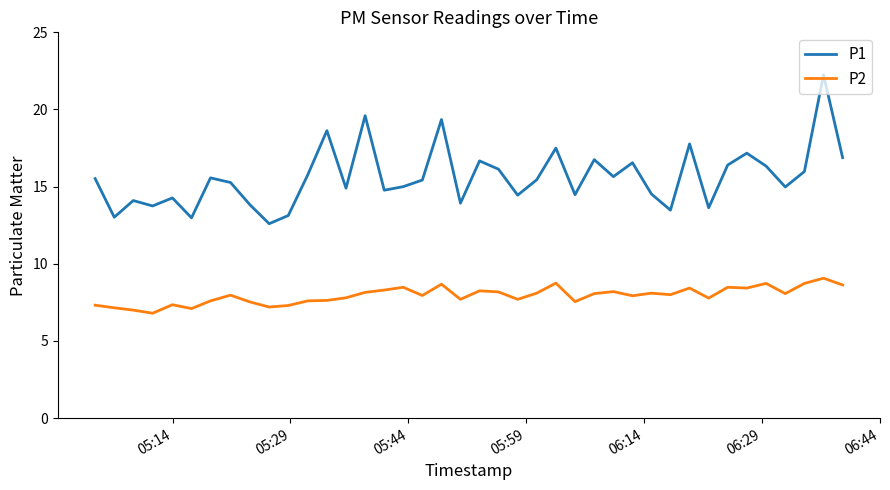

In P1, how many points are lower than both neighbors (excluding endpoints)?

13